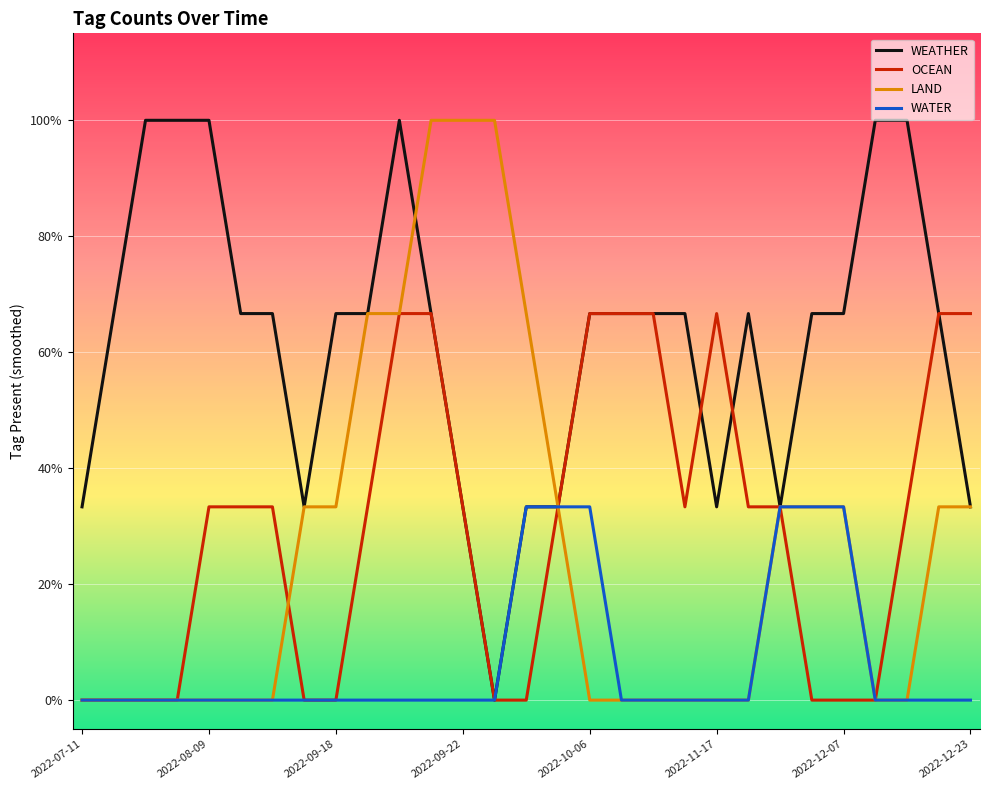

What is the sum of all LAND values?

7.7